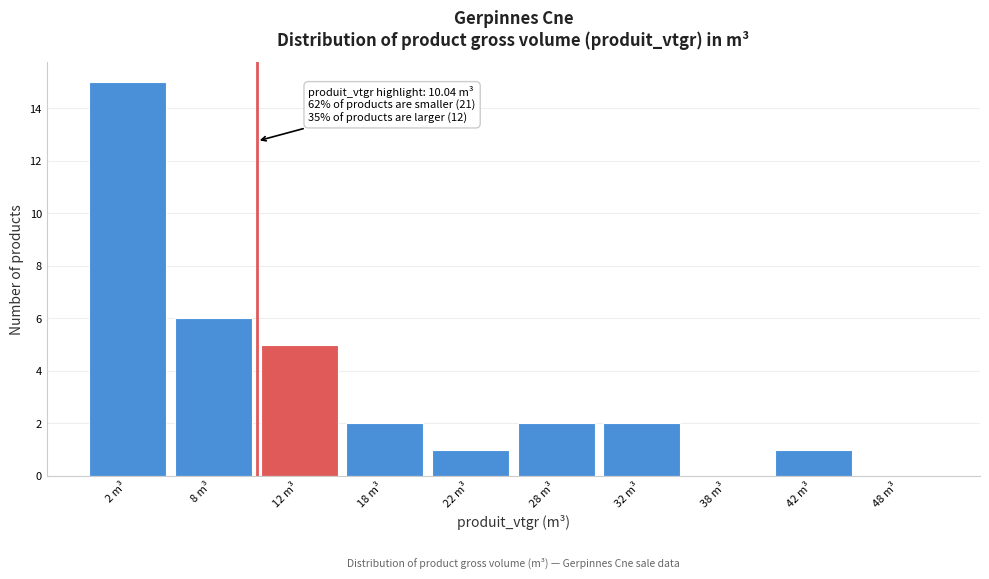

Which range on the x-axis has the tallest bar?

0 to 5